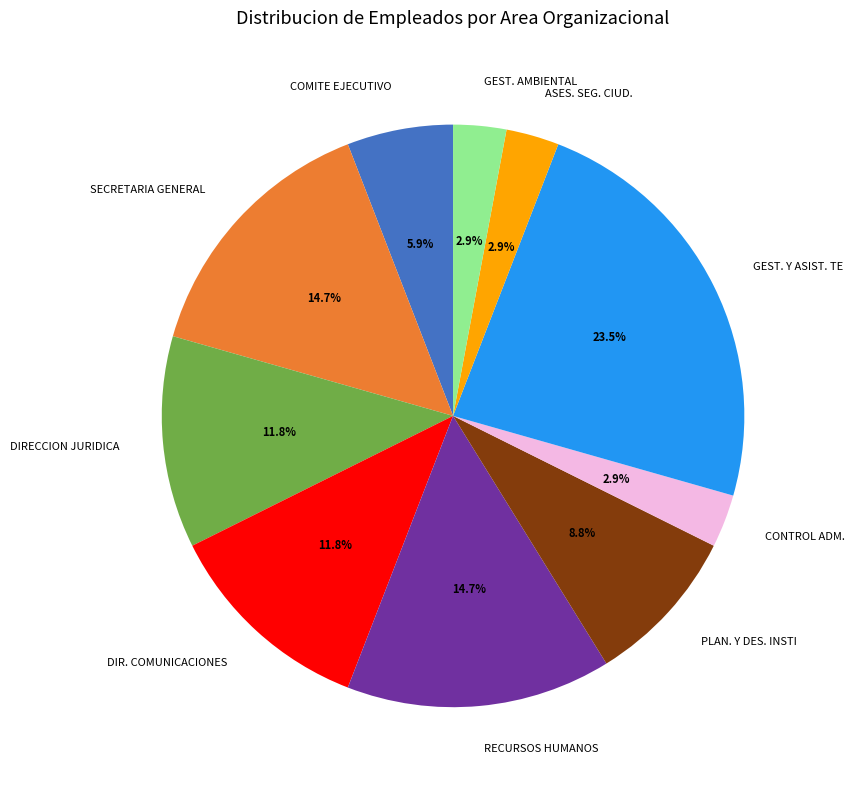

What is the total percentage of DIR. COMUNICACIONES and ASES. SEG. CIUD.?

14.7%